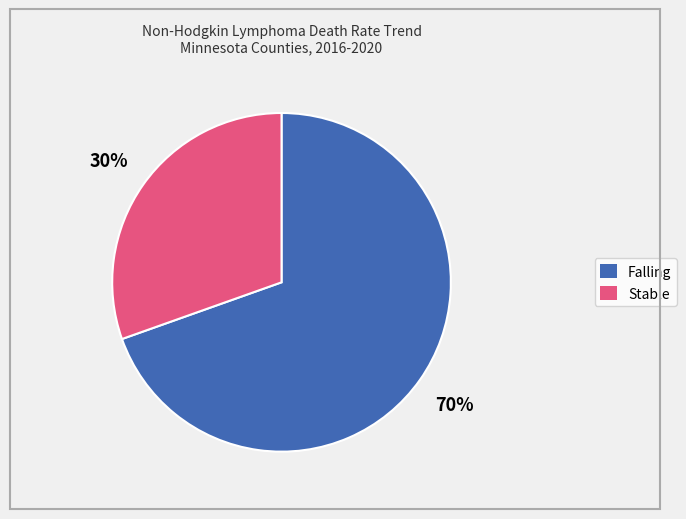

Does any single category account for the majority?

Yes